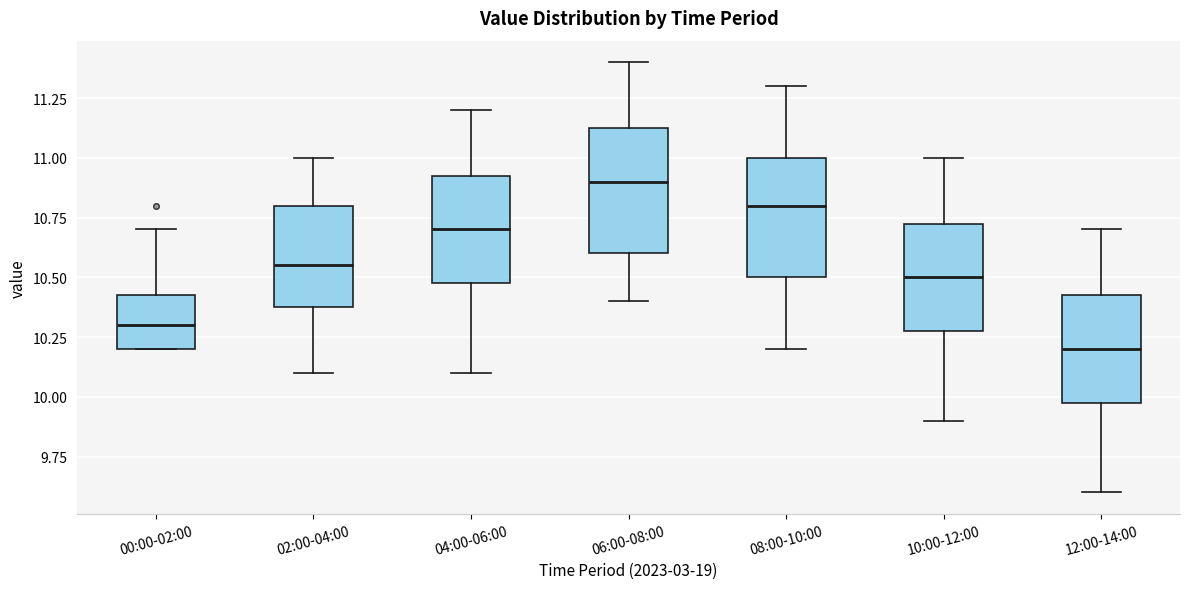

Reading left to right, read every box against the y-axis: the position of its median line, the range the box covers, and the ends of its whiskers. The values are not printed on the chart, so give them approximately, as read against the axis.

00:00-02:00: median 10.30, box 10.20 to 10.45, whiskers 10.20 to 10.70
02:00-04:00: median 10.55, box 10.40 to 10.80, whiskers 10.10 to 11.00
04:00-06:00: median 10.70, box 10.50 to 10.95, whiskers 10.10 to 11.20
06:00-08:00: median 10.90, box 10.60 to 11.15, whiskers 10.40 to 11.40
08:00-10:00: median 10.80, box 10.50 to 11.00, whiskers 10.20 to 11.30
10:00-12:00: median 10.50, box 10.30 to 10.75, whiskers 9.90 to 11.00
12:00-14:00: median 10.20, box 10.00 to 10.45, whiskers 9.60 to 10.70